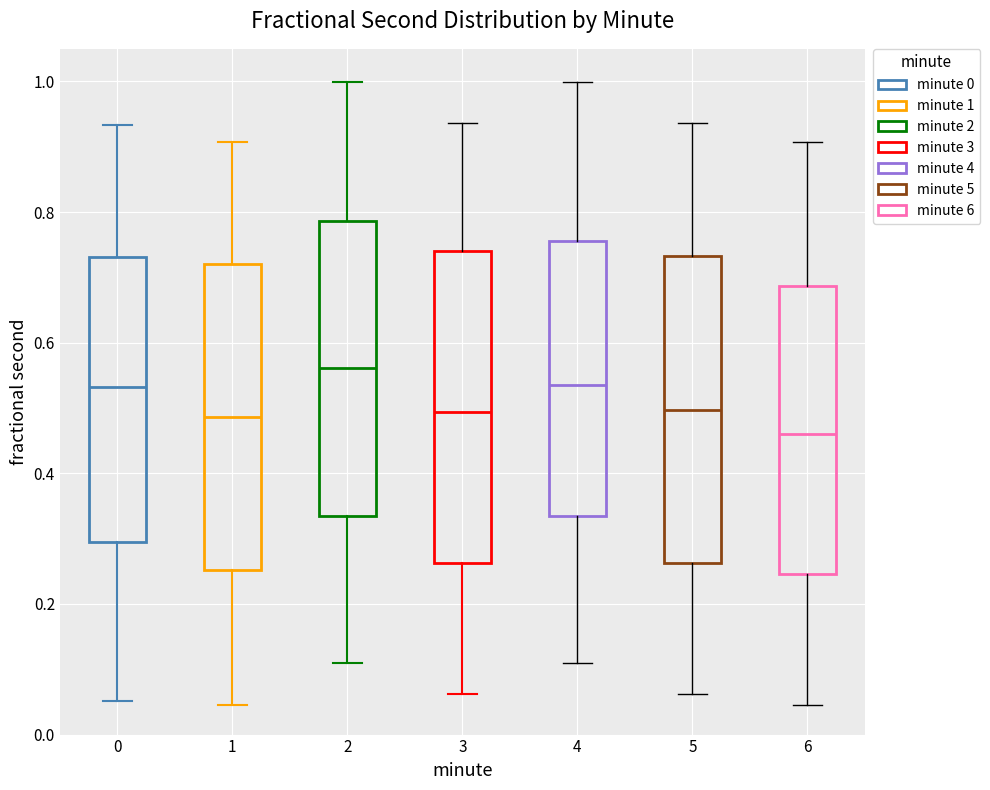

Reading left to right, read every box against the y-axis: the position of its median line, the range the box covers, and the ends of its whiskers. The values are not printed on the chart, so give them approximately, as read against the axis.

0: median 0.54, box 0.30 to 0.74, whiskers 0.06 to 0.94
1: median 0.48, box 0.26 to 0.72, whiskers 0.04 to 0.90
2: median 0.56, box 0.34 to 0.78, whiskers 0.12 to 1.00
3: median 0.50, box 0.26 to 0.74, whiskers 0.06 to 0.94
4: median 0.54, box 0.34 to 0.76, whiskers 0.12 to 1.00
5: median 0.50, box 0.26 to 0.74, whiskers 0.06 to 0.94
6: median 0.46, box 0.24 to 0.68, whiskers 0.04 to 0.90